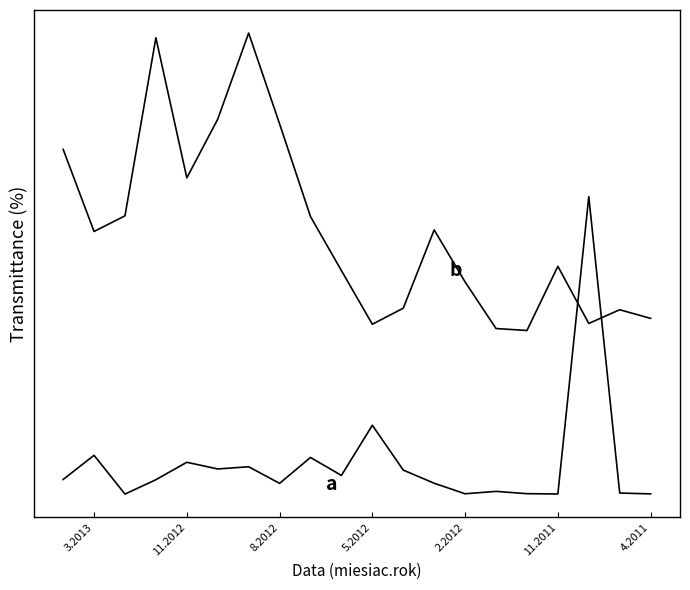

The Liczba nowych obiektow (b) series shows 0.5 at 11.2012. True or false?

False